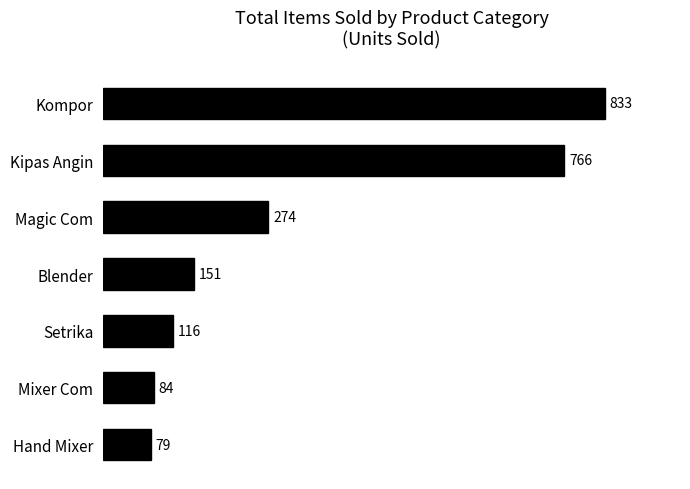

What is the ratio of the value at Kipas Angin to the value at Magic Com?

2.8